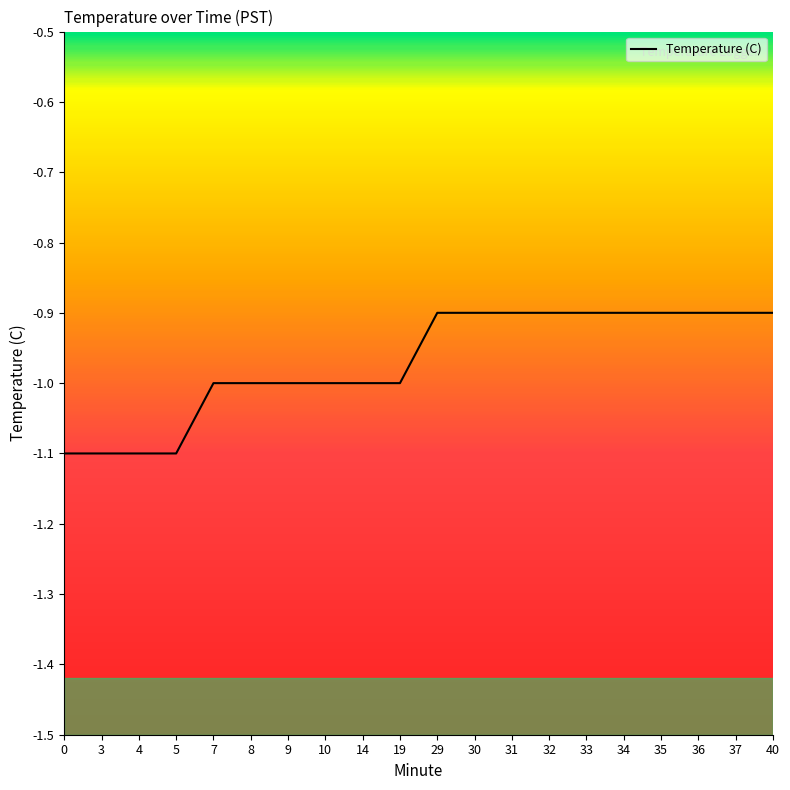

How many lines are shown in the chart?

1